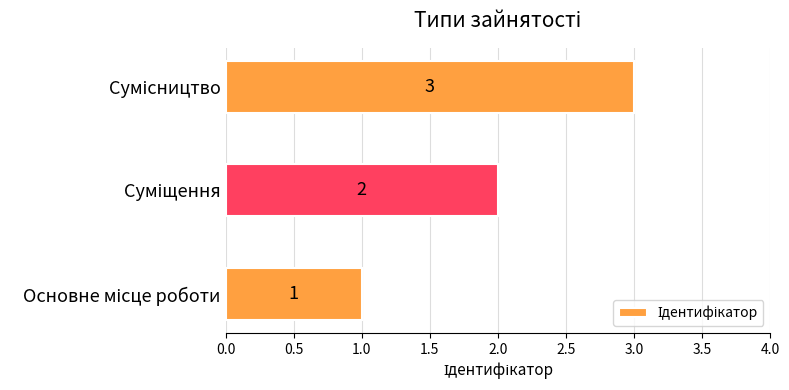

What is the sum of all values?

6